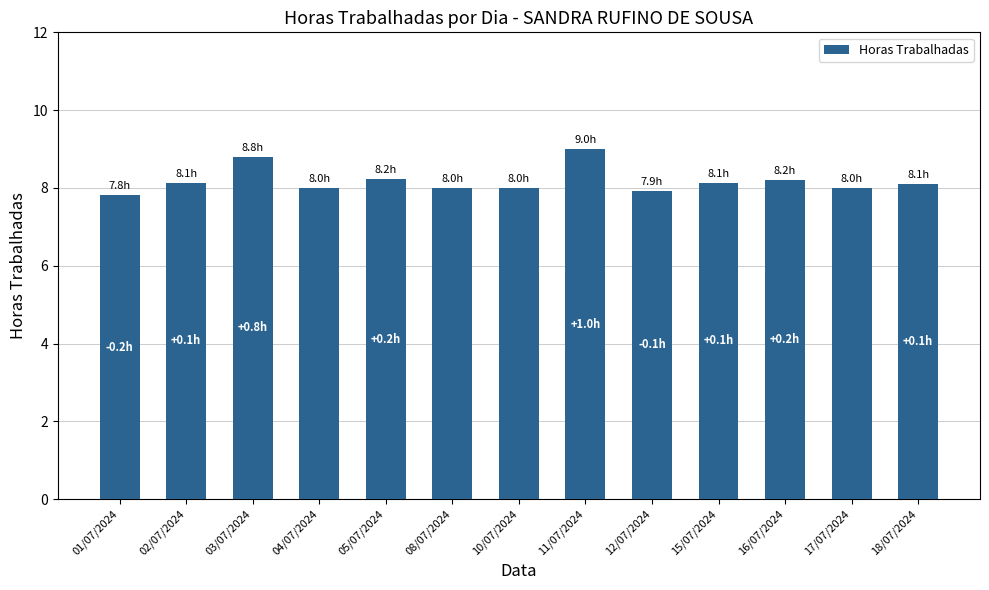

The chart shows a value of 8.1 at 18/07/2024. True or false?

True